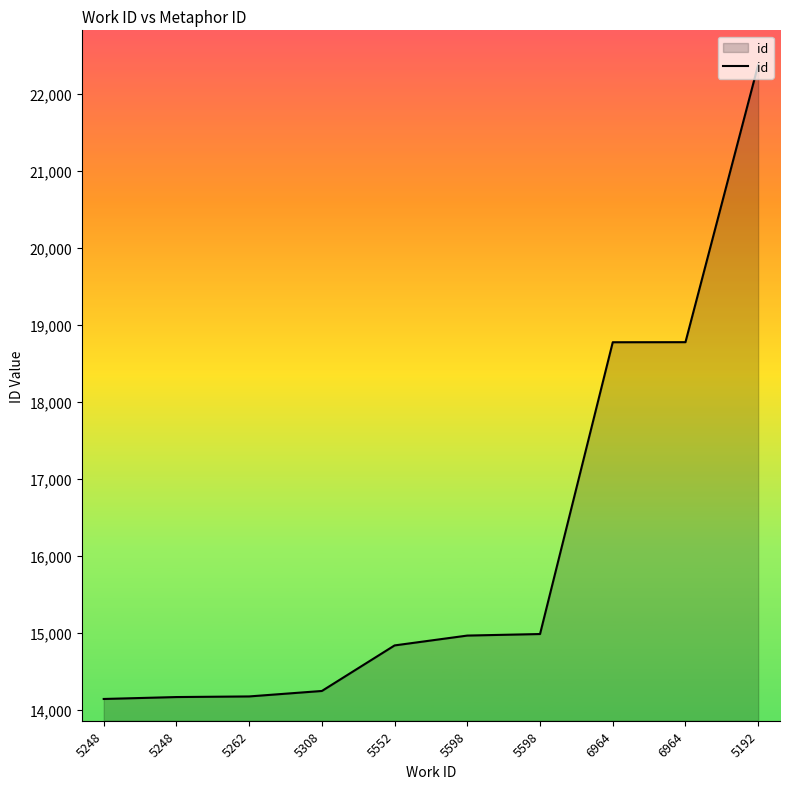

How many lines are shown in the chart?

1